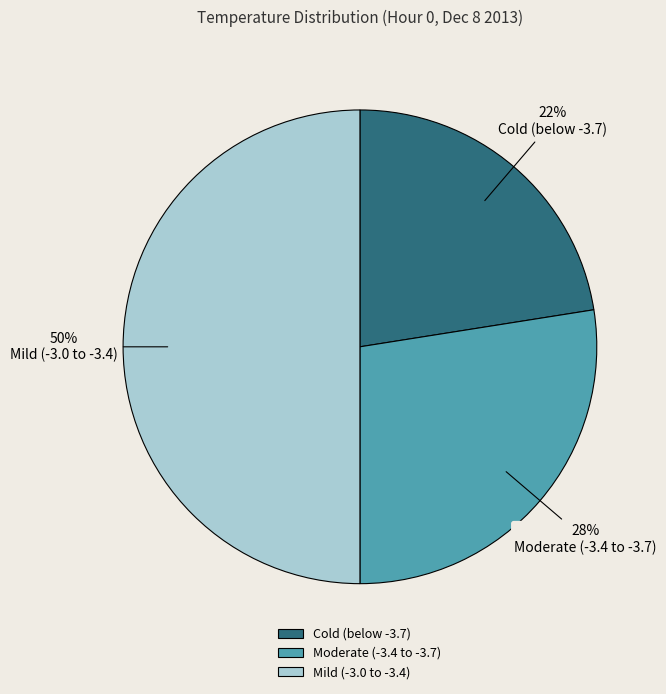

Which category has the biggest portion of the pie?

Mild (-3.0 to -3.4)